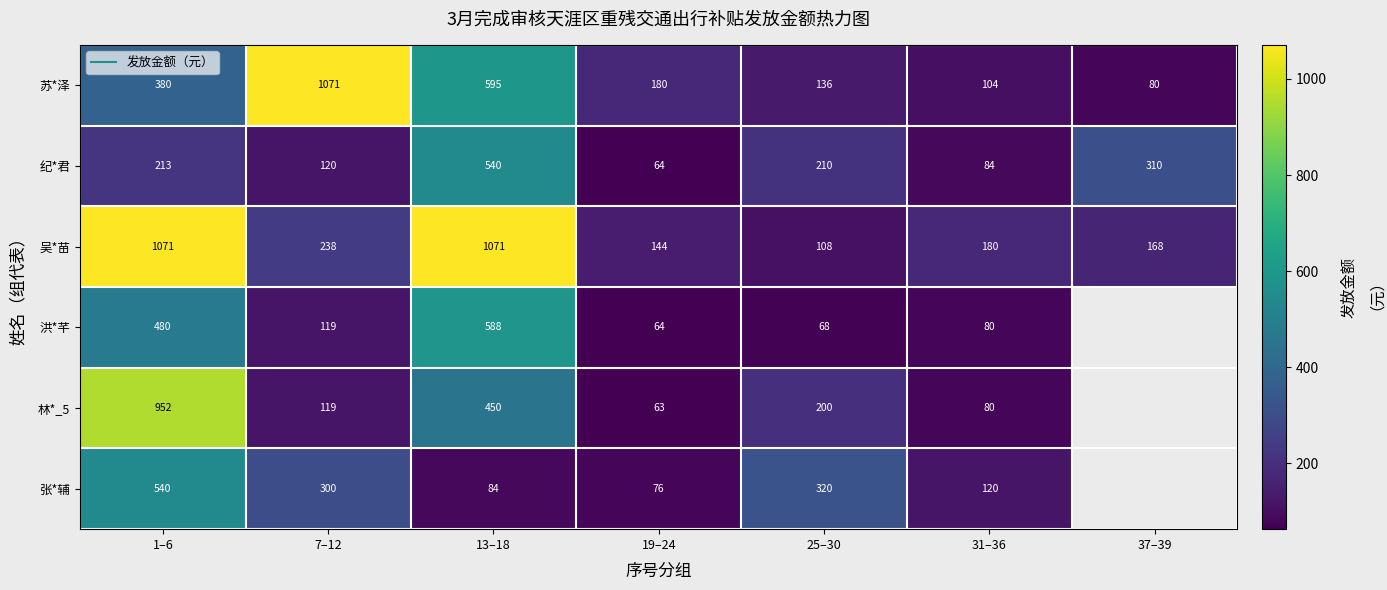

At which label does 纪*君 reach its minimum?

19–24